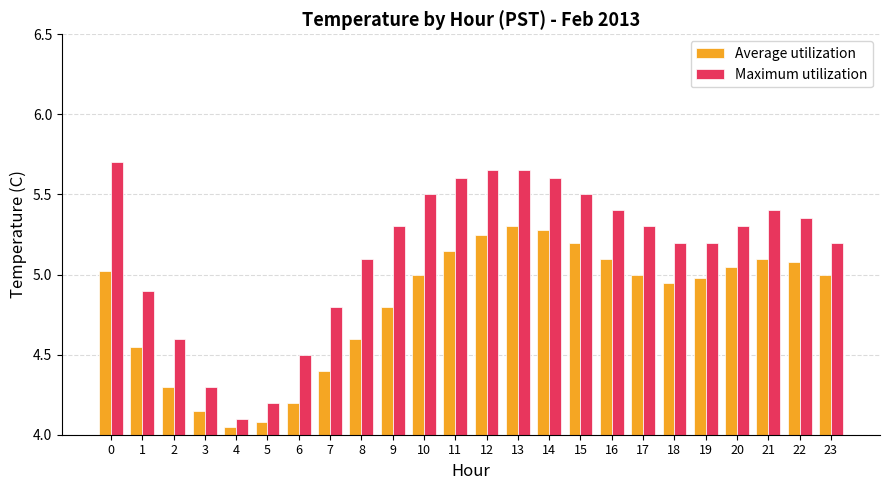

Which series has the largest total across all categories?

Maximum utilization